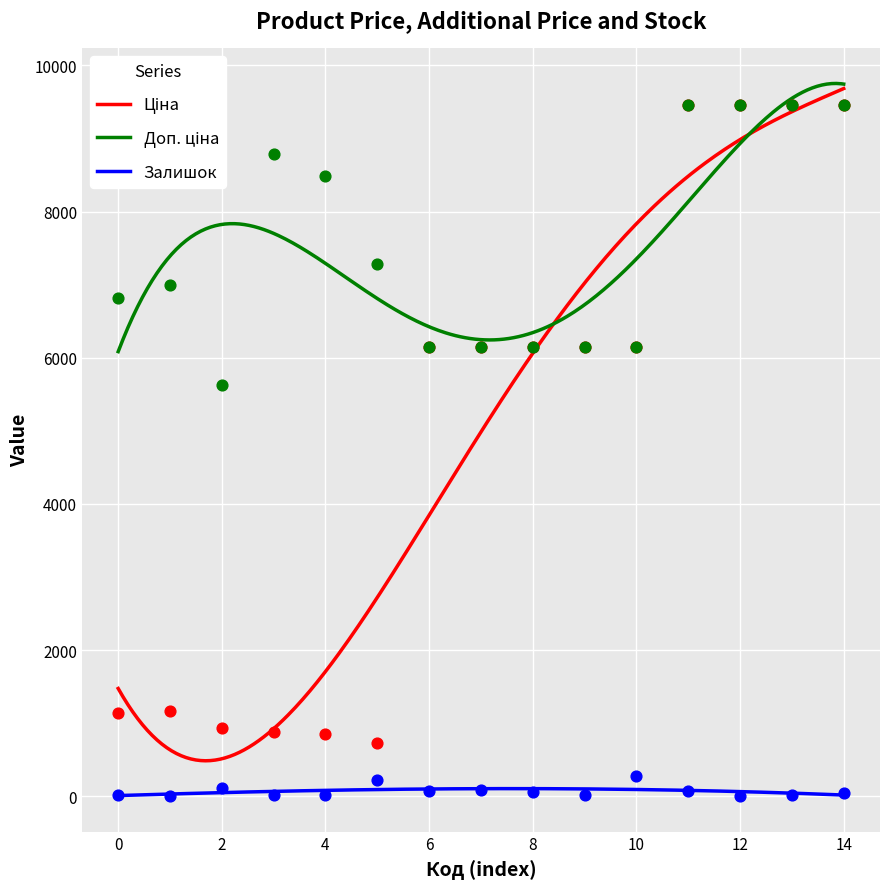

Which series has the largest total across all categories?

Доп. ціна